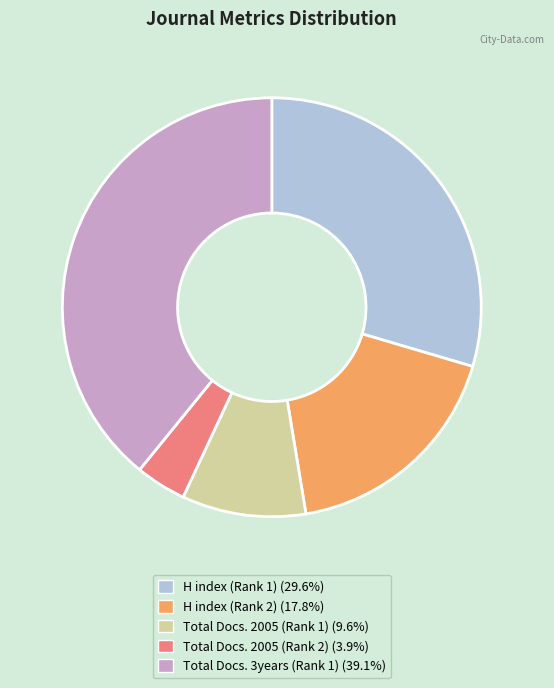

How many slices are in this pie chart?

5